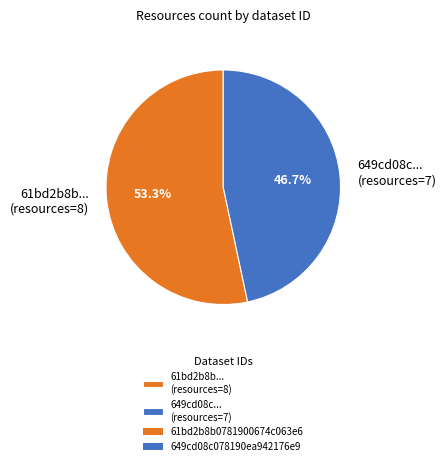

Approximately how many times larger is the value at 649cd08c... (resources=7) compared to 61bd2b8b... (resources=8)?

0.9